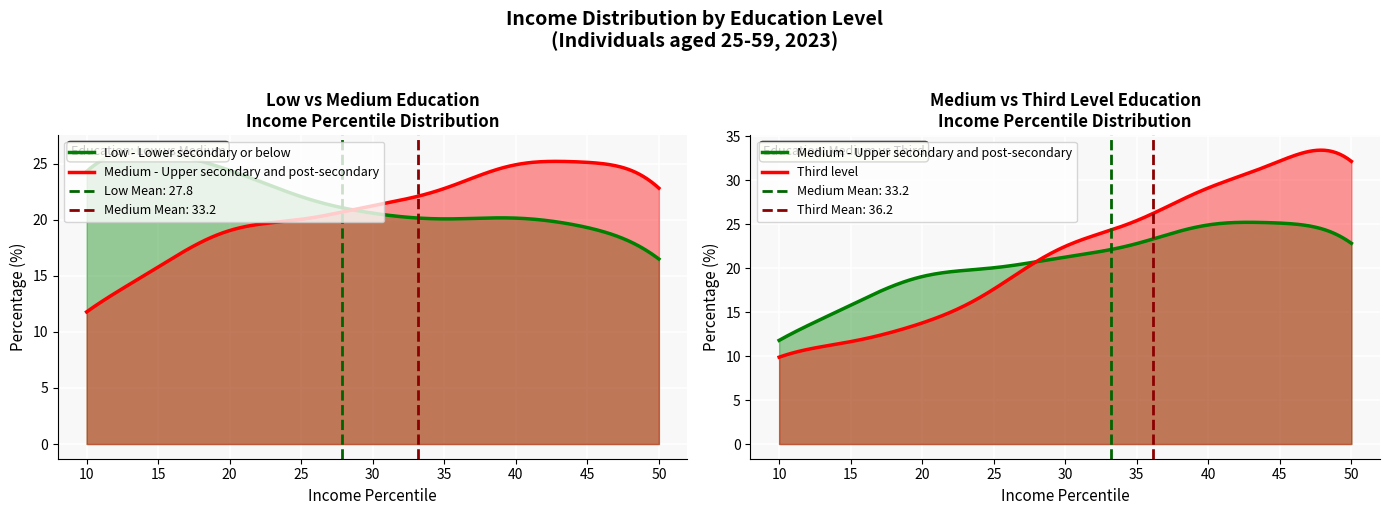

What is the value of the Low - Lower secondary or below point at the 1st from the left?

26.2